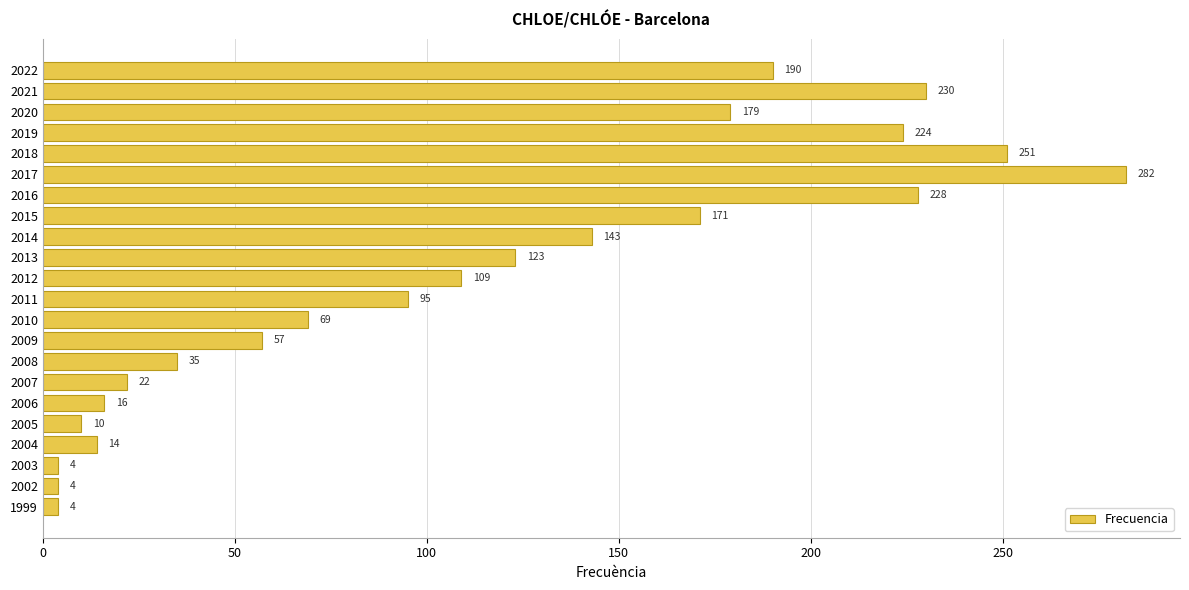

Reading bottom to top, extract all data points from this chart.

4	4	4	14	10	16	22	35	57	69	95	109	123	143	171	228	282	251	224	179	230	190